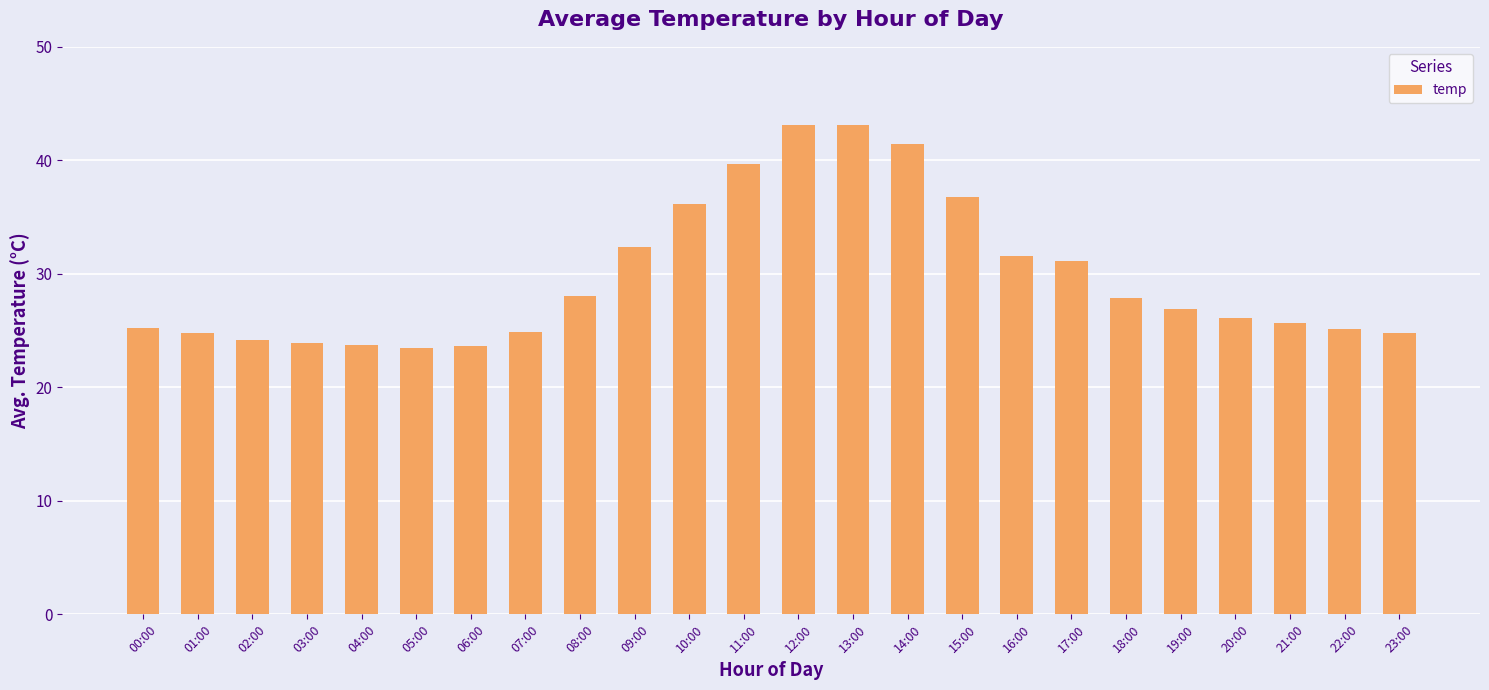

What is the sum of the values at 03:00 and 04:00?

47.6